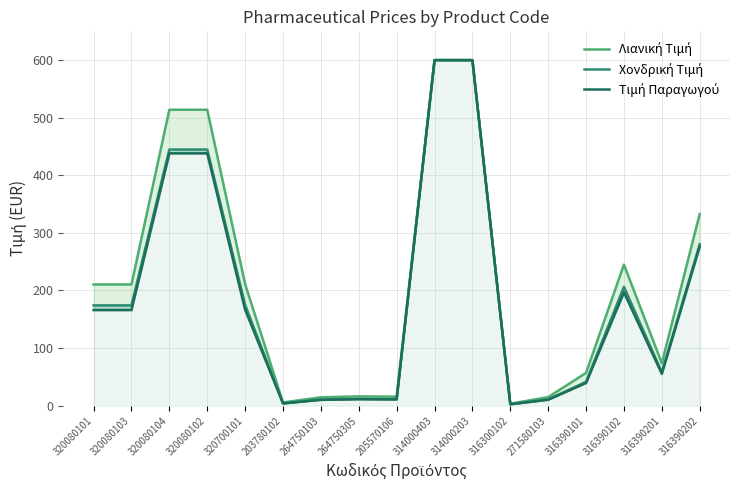

Where is the first local minimum for Λιανική Τιμή?

203780102